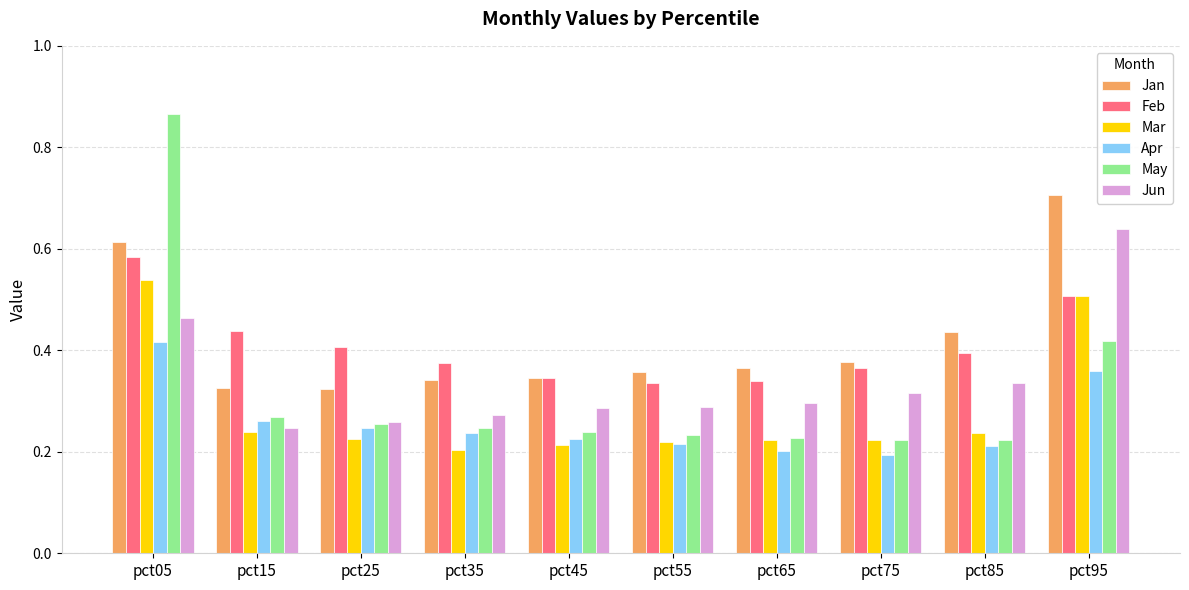

What are all the series names shown in the legend?

Jan, Feb, Mar, Apr, May, Jun